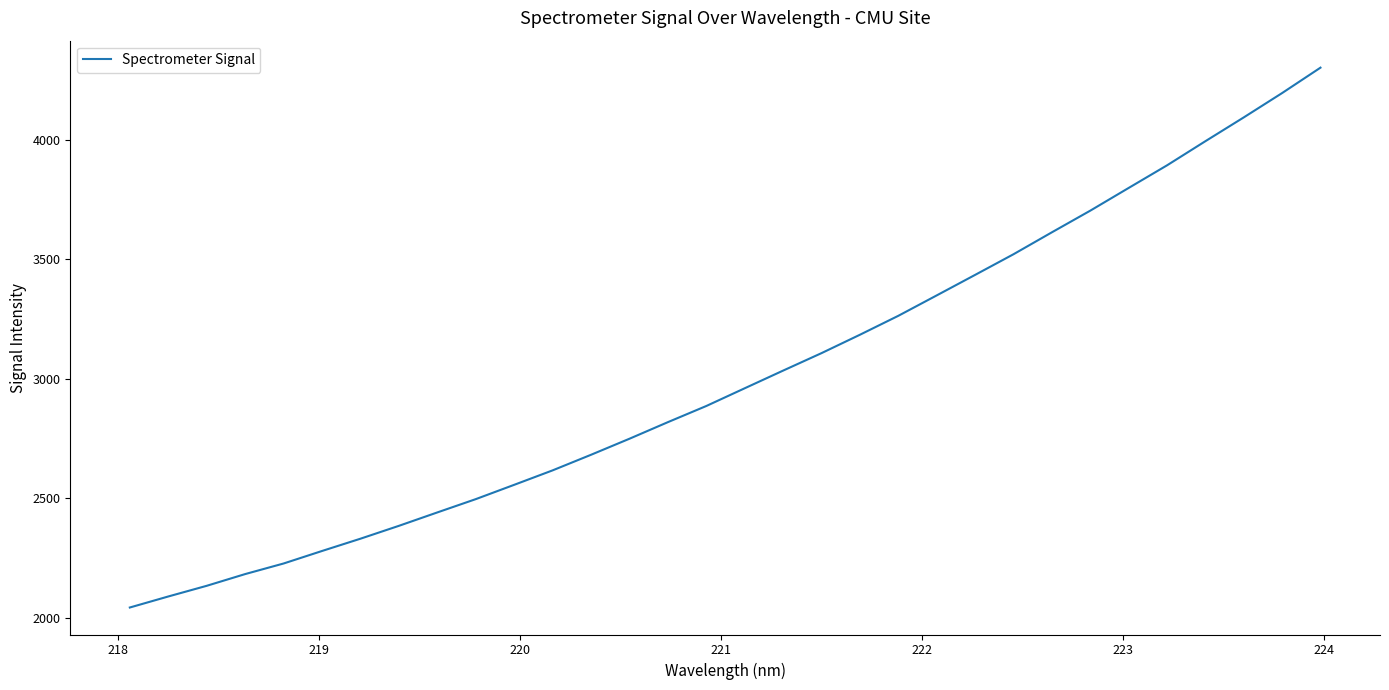

What is the maximum value shown in the chart?

4303.1